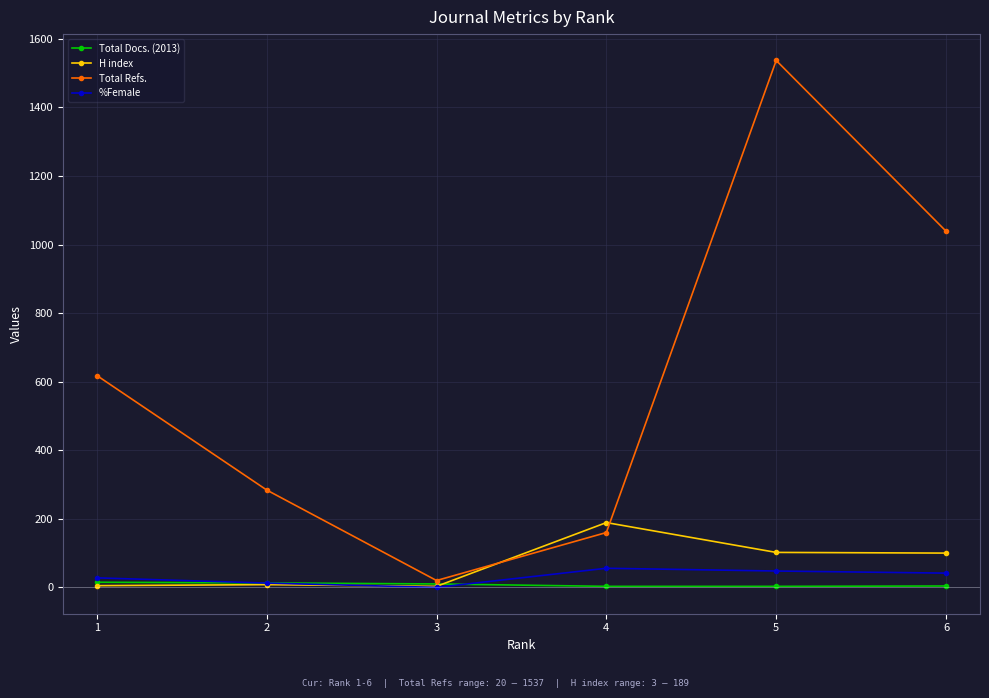

Where does the H index series first go above 100?

4